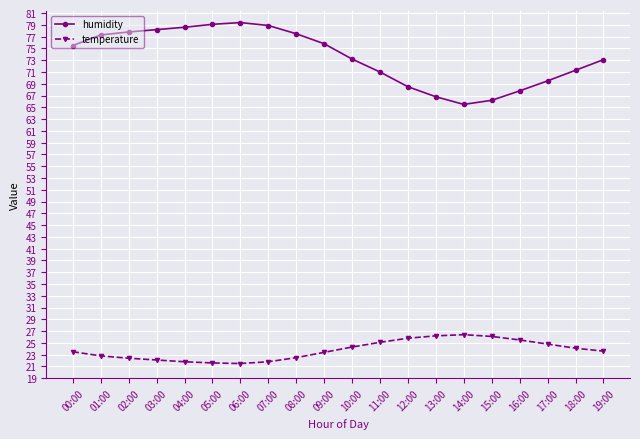

Is this an area chart (filled region under the line)?

No